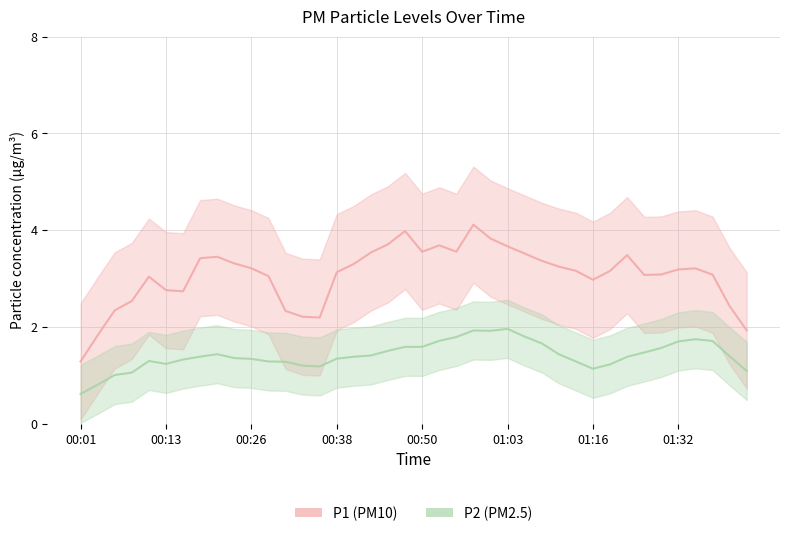

True or false: P2 and P1 cross at least once.

False